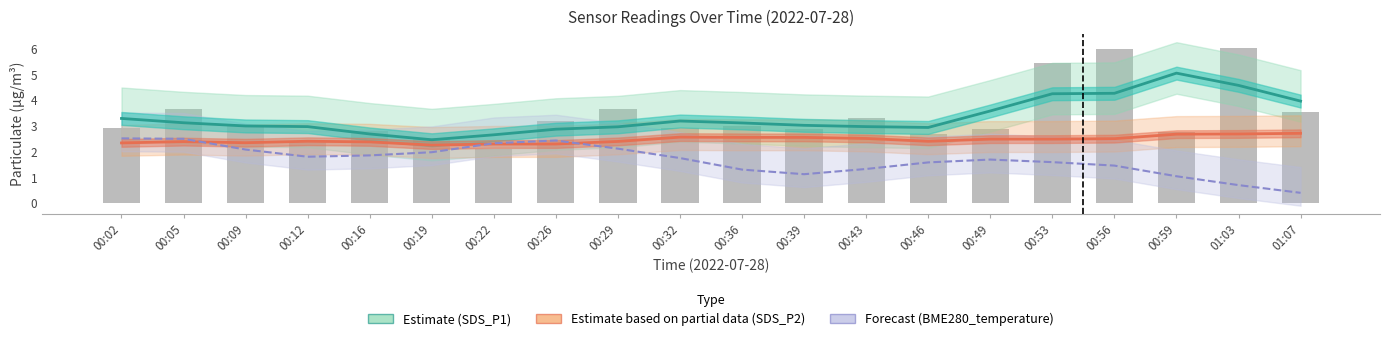

Count the number of data series in this chart.

3